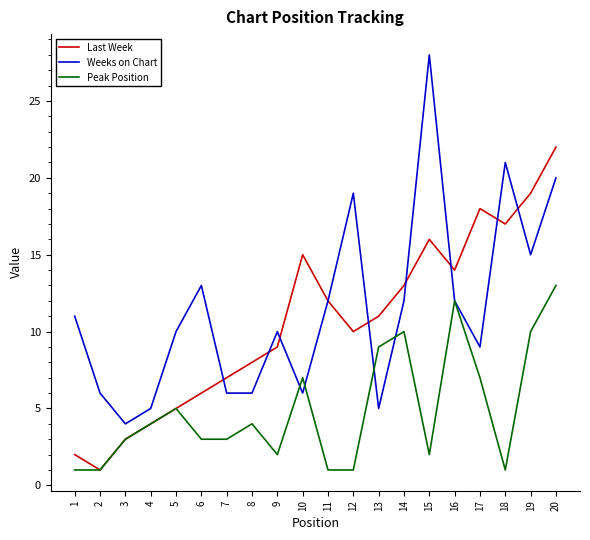

Rank the categories by Last Week value from highest to lowest.

20, 19, 17, 18, 15, 10, 16, 14, 11, 13, 12, 9, 8, 7, 6, 5, 4, 3, 1, 2